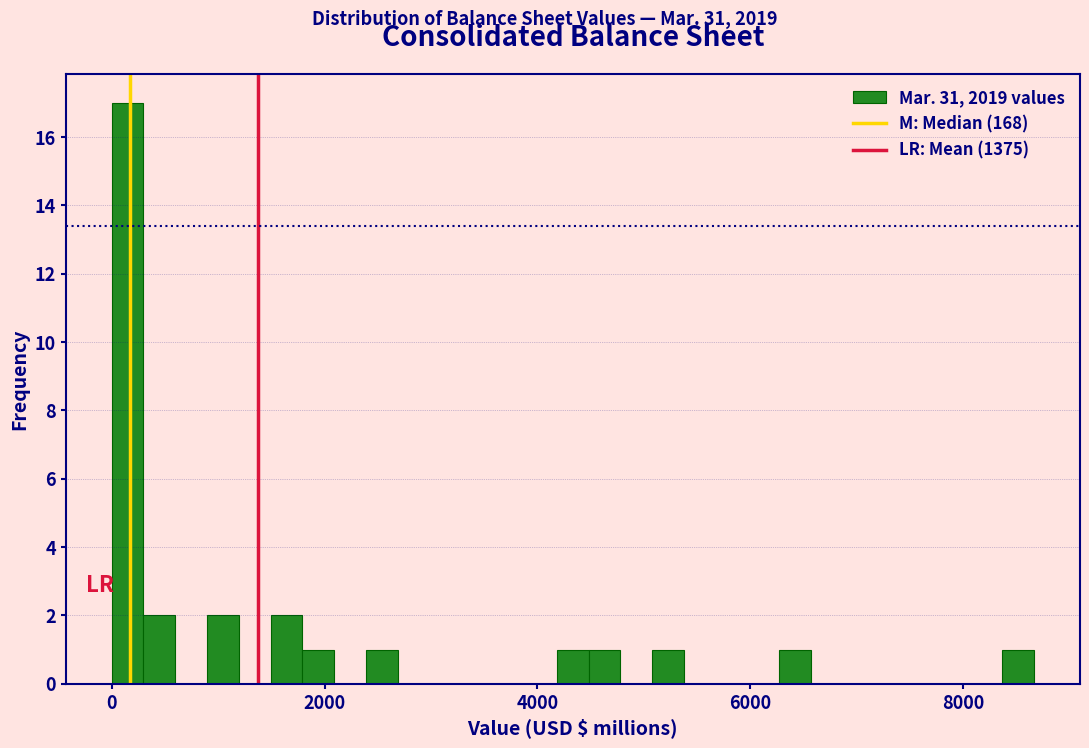

Around what value on the x-axis is the tallest bar? Give the approximate position of its centre, as read against the axis.

200